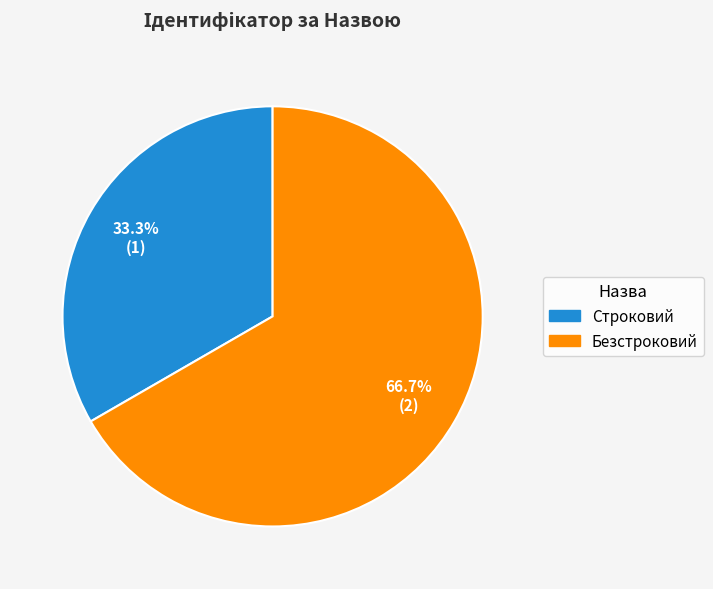

What percentage is the Строковий slice, to the nearest percent?

33%